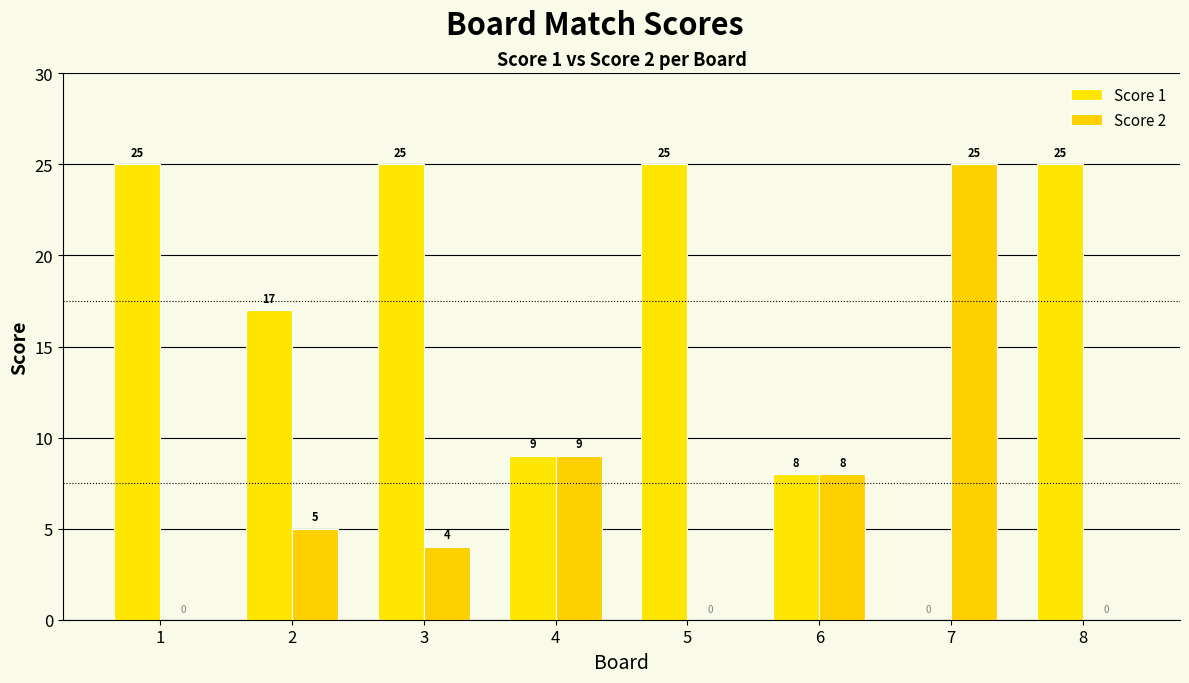

Are the bars grouped side by side (vs. stacked)?

Yes